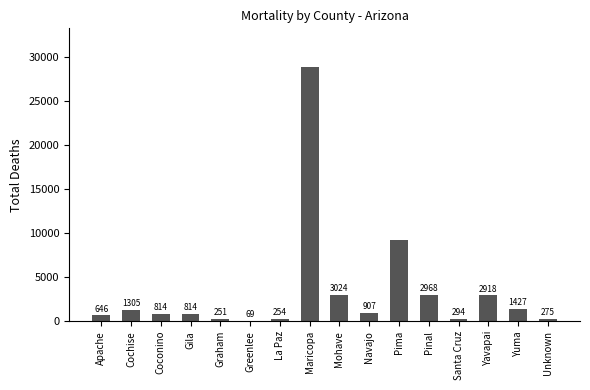

The value at Graham is 251. True or false?

True